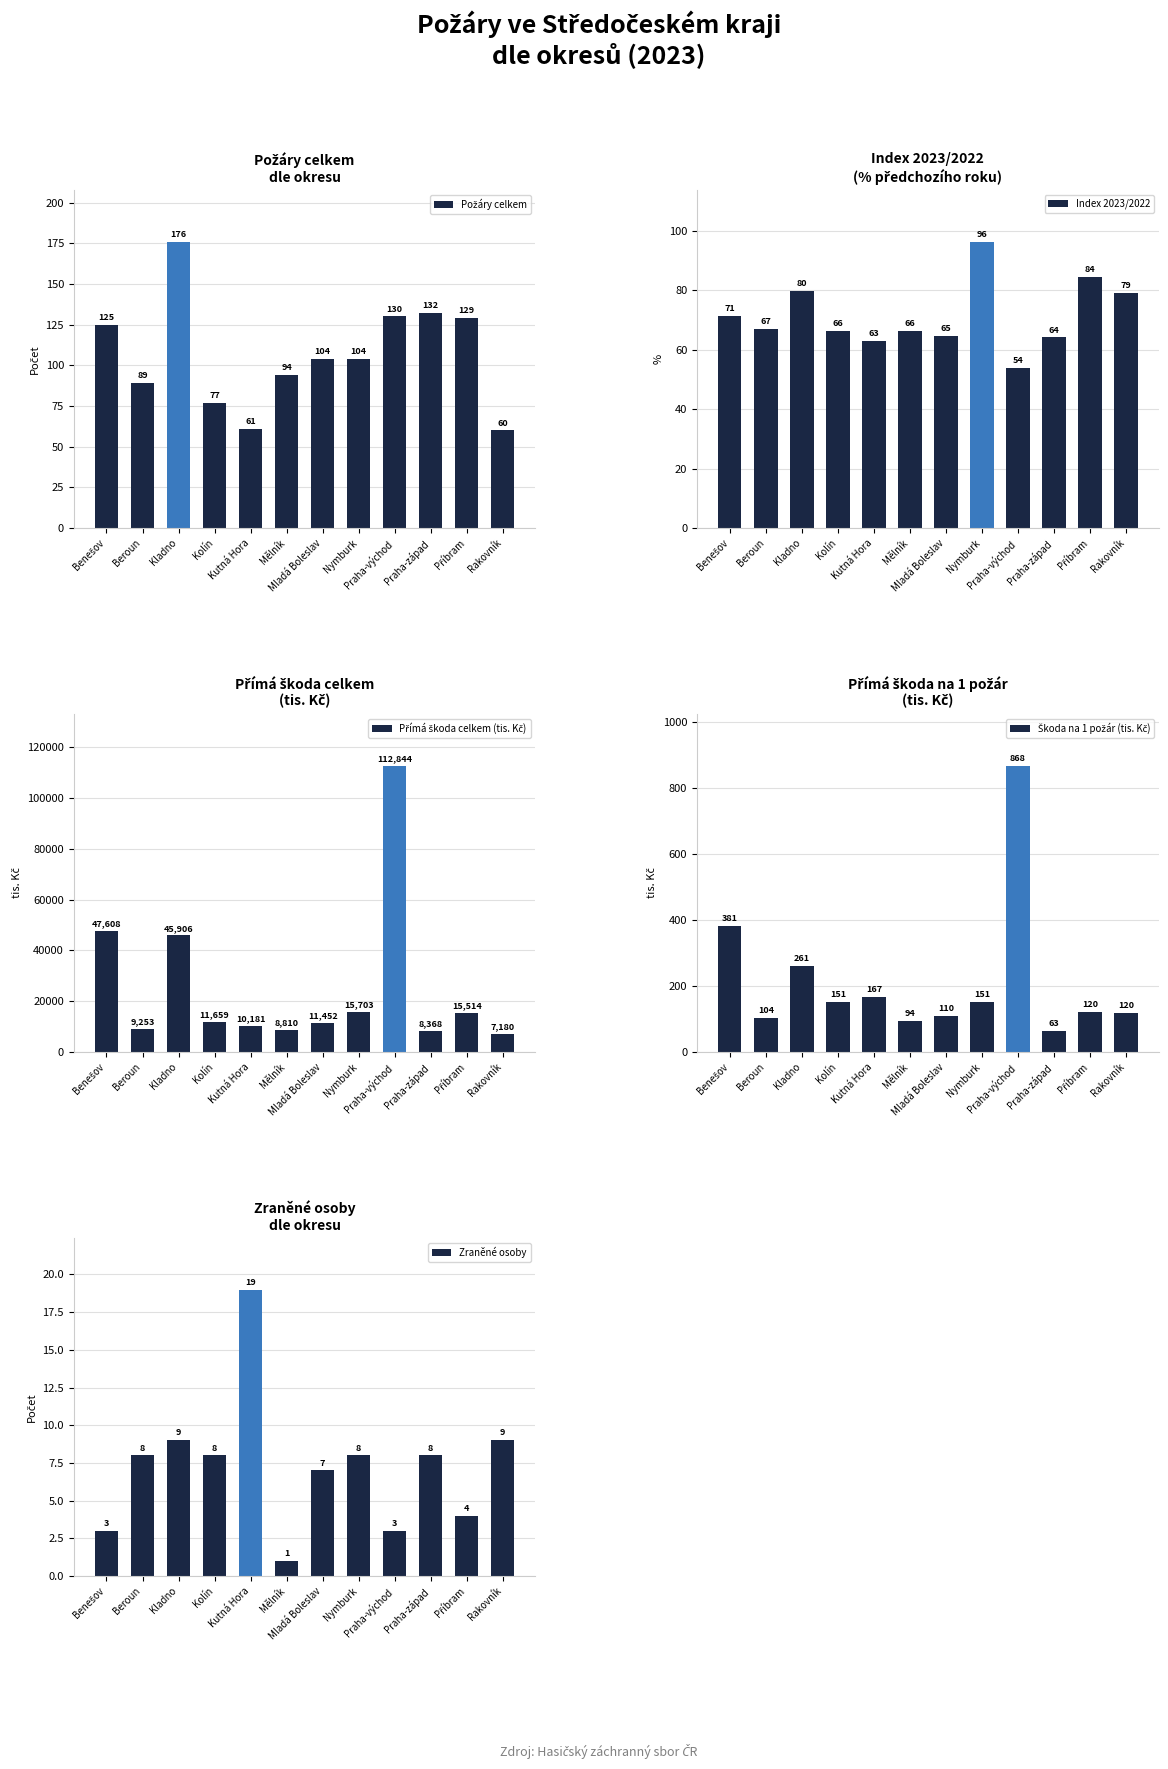

Where is Zraněné osoby nearest to the value 10?

Kladno